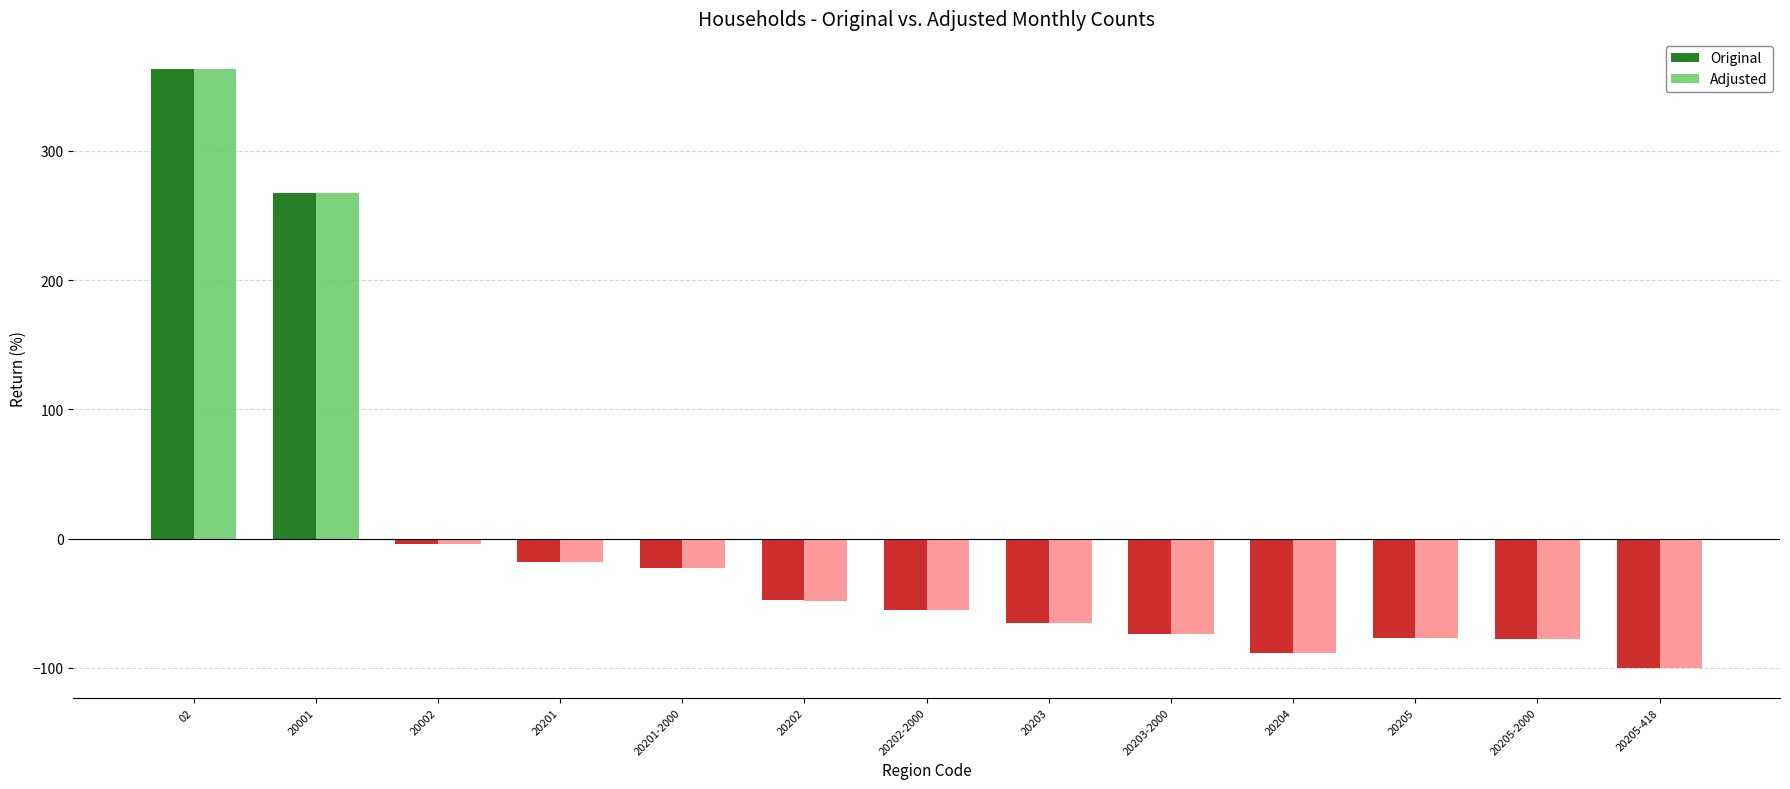

What is the label of the 13th bar from the right?

02